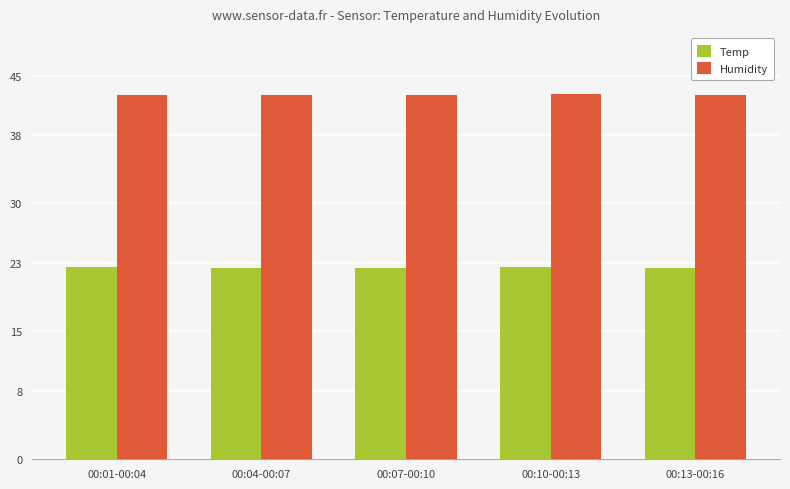

What is the highest value of the Temp series?

22.5